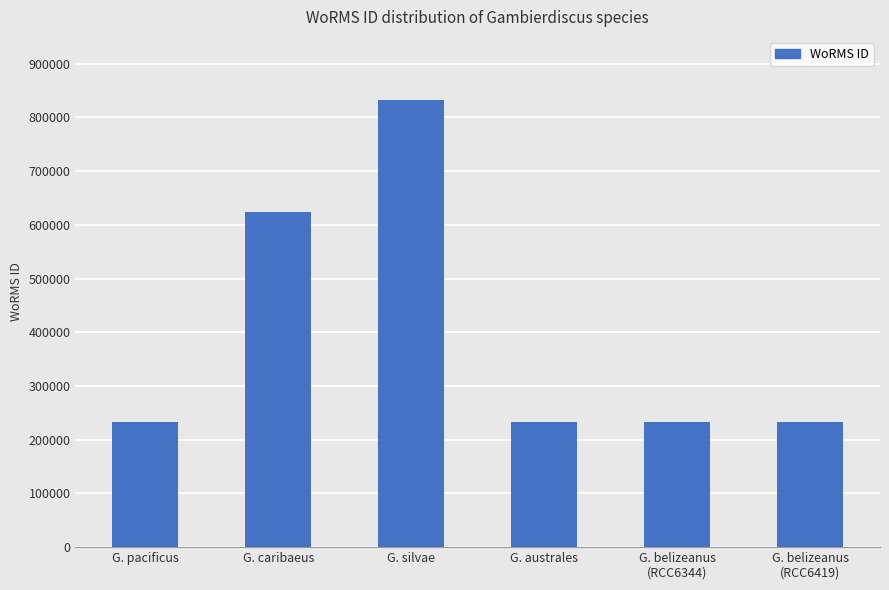

What is the value of the 4th bar from the left?

233377